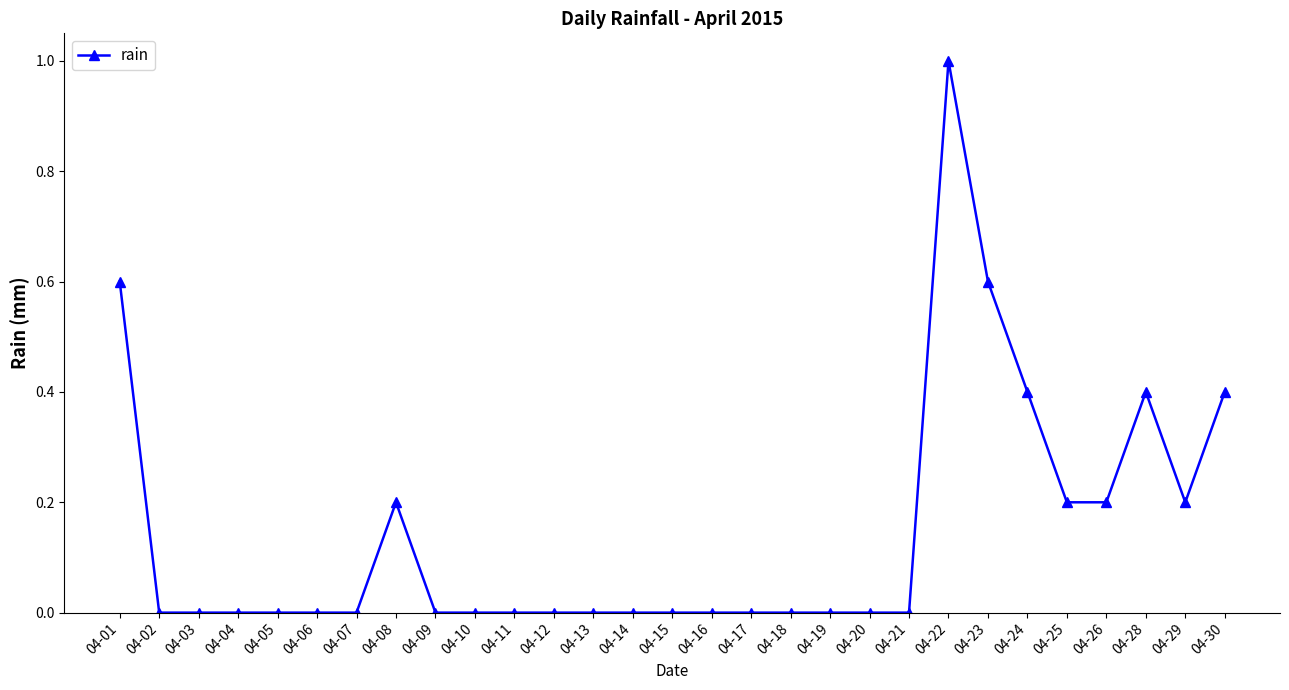

True or false: the data has more than 0 interior local peaks.

True